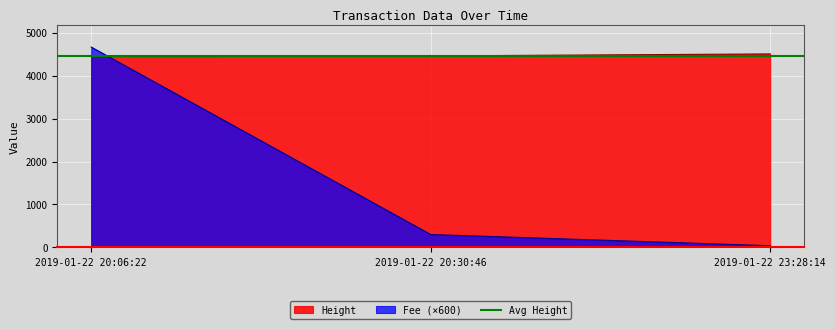

What is the average value of the Height series?

4472.7